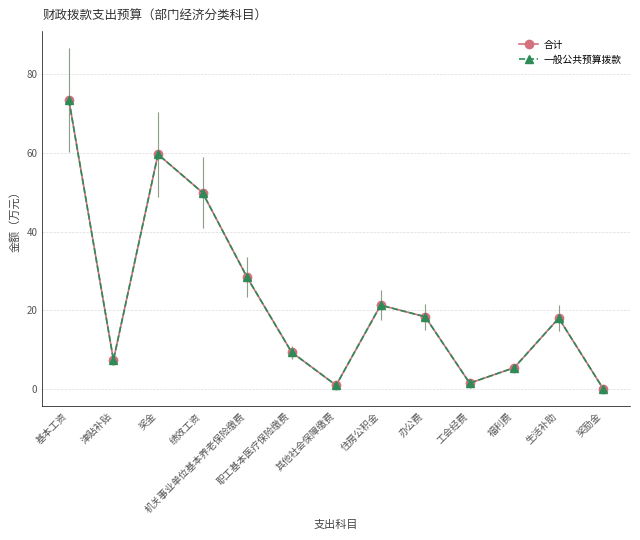

True or false: 合计 and 一般公共预算拨款 cross at least once.

False